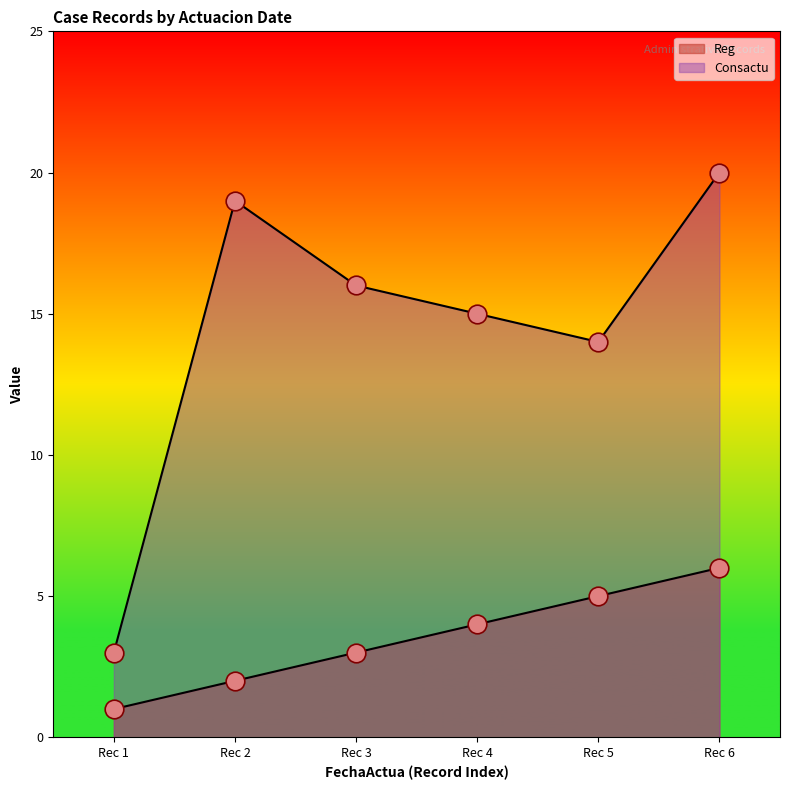

Is the value of Reg at Rec 1 greater than the value of Consactu at Rec 1?

No